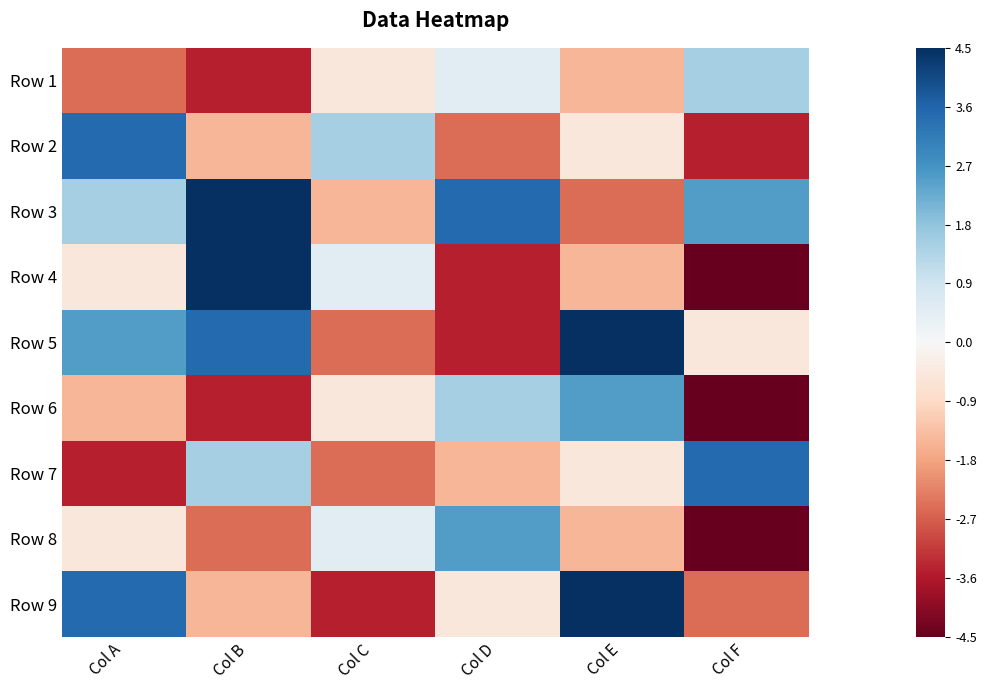

Reading left to right, what are all the values shown in this chart?

Row 1: Col A=-0.6	Col B=-0.8	Col C=-0.1	Col D=0.1	Col E=-0.3	Col F=0.3
Row 2: Col A=0.8	Col B=-0.3	Col C=0.3	Col D=-0.6	Col E=-0.1	Col F=-0.8
Row 3: Col A=0.3	Col B=1.0	Col C=-0.3	Col D=0.8	Col E=-0.6	Col F=0.6
Row 4: Col A=-0.1	Col B=1.0	Col C=0.1	Col D=-0.8	Col E=-0.3	Col F=-1.0
Row 5: Col A=0.6	Col B=0.8	Col C=-0.6	Col D=-0.8	Col E=1.0	Col F=-0.1
Row 6: Col A=-0.3	Col B=-0.8	Col C=-0.1	Col D=0.3	Col E=0.6	Col F=-1.0
Row 7: Col A=-0.8	Col B=0.3	Col C=-0.6	Col D=-0.3	Col E=-0.1	Col F=0.8
Row 8: Col A=-0.1	Col B=-0.6	Col C=0.1	Col D=0.6	Col E=-0.3	Col F=-1.0
Row 9: Col A=0.8	Col B=-0.3	Col C=-0.8	Col D=-0.1	Col E=1.0	Col F=-0.6